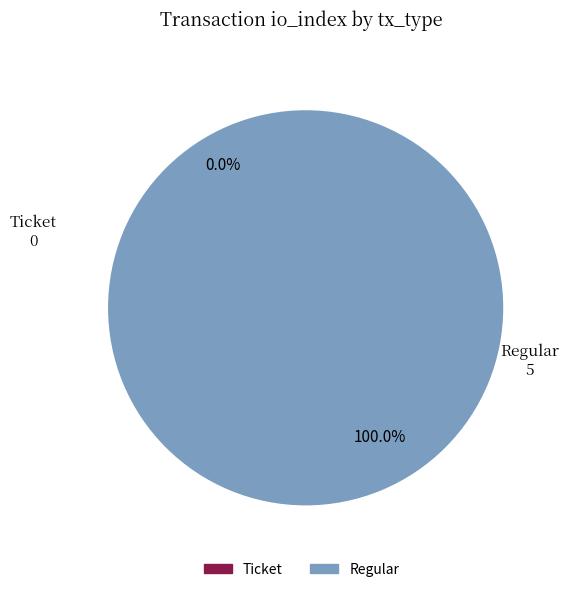

Is the sum of Ticket and Regular greater than half?

Yes